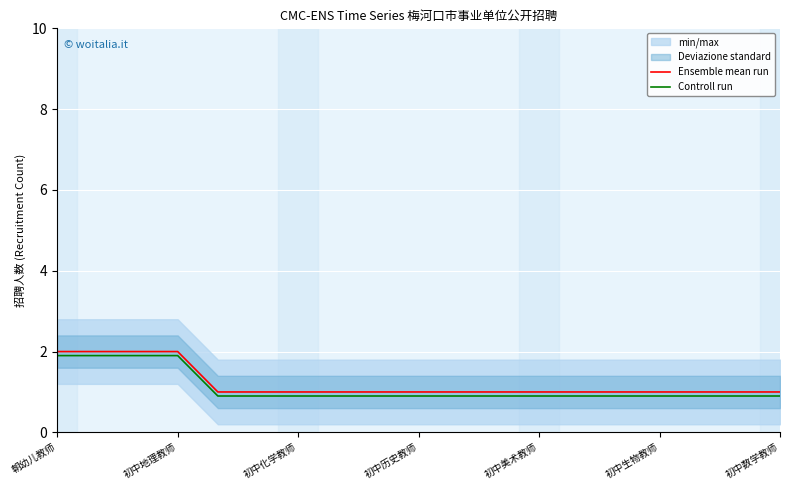

True or false: Controll run and Ensemble mean run intersect in this chart.

False